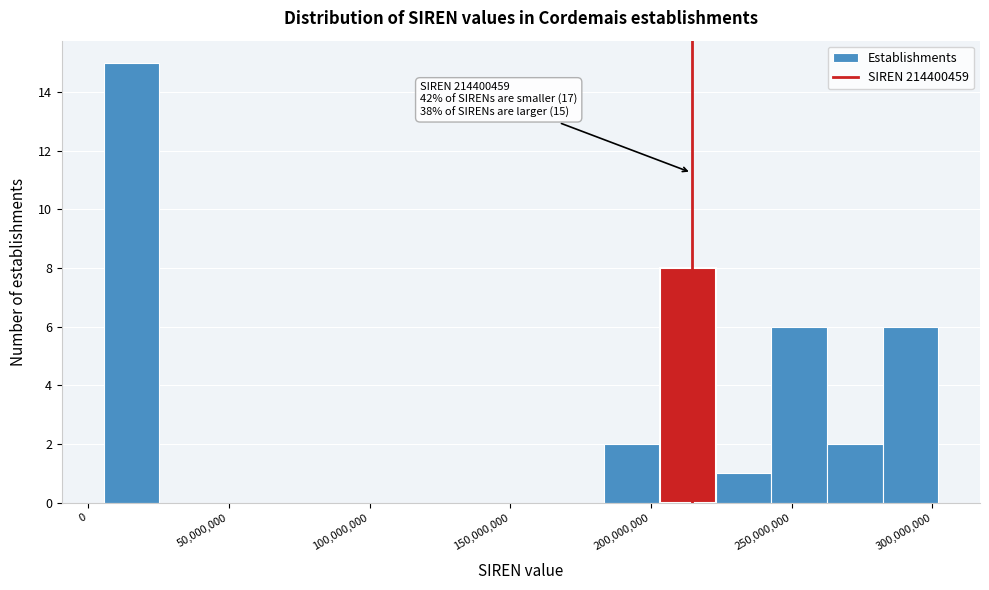

Read against the x-axis, roughly where is the centre of the tallest bar?

15000000